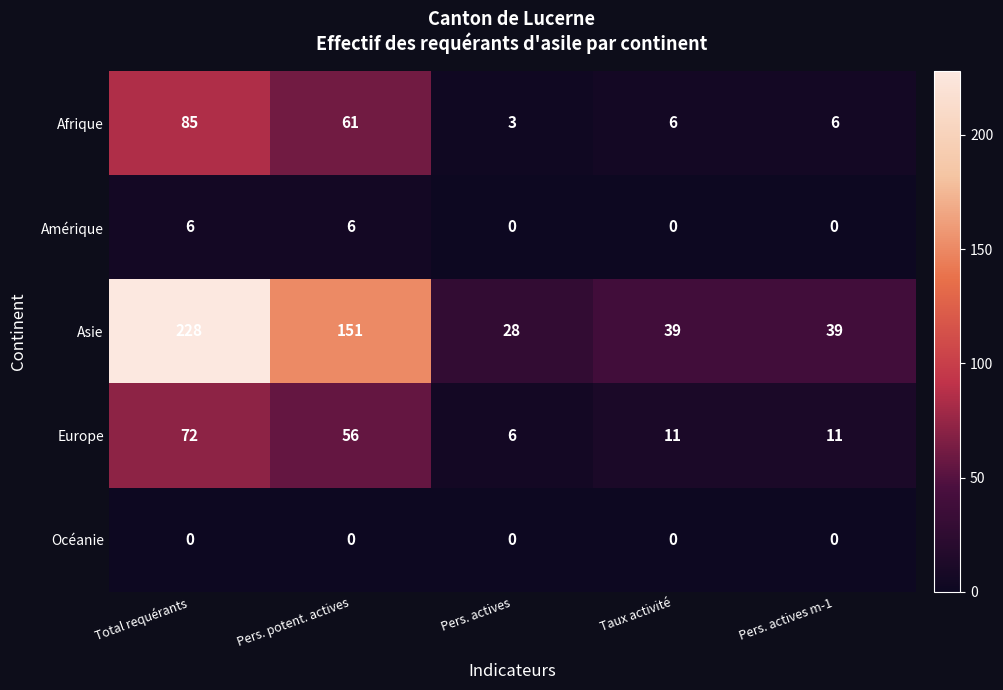

What is the sum of the Europe values at Pers. actives m-1 and Total requérants?

83